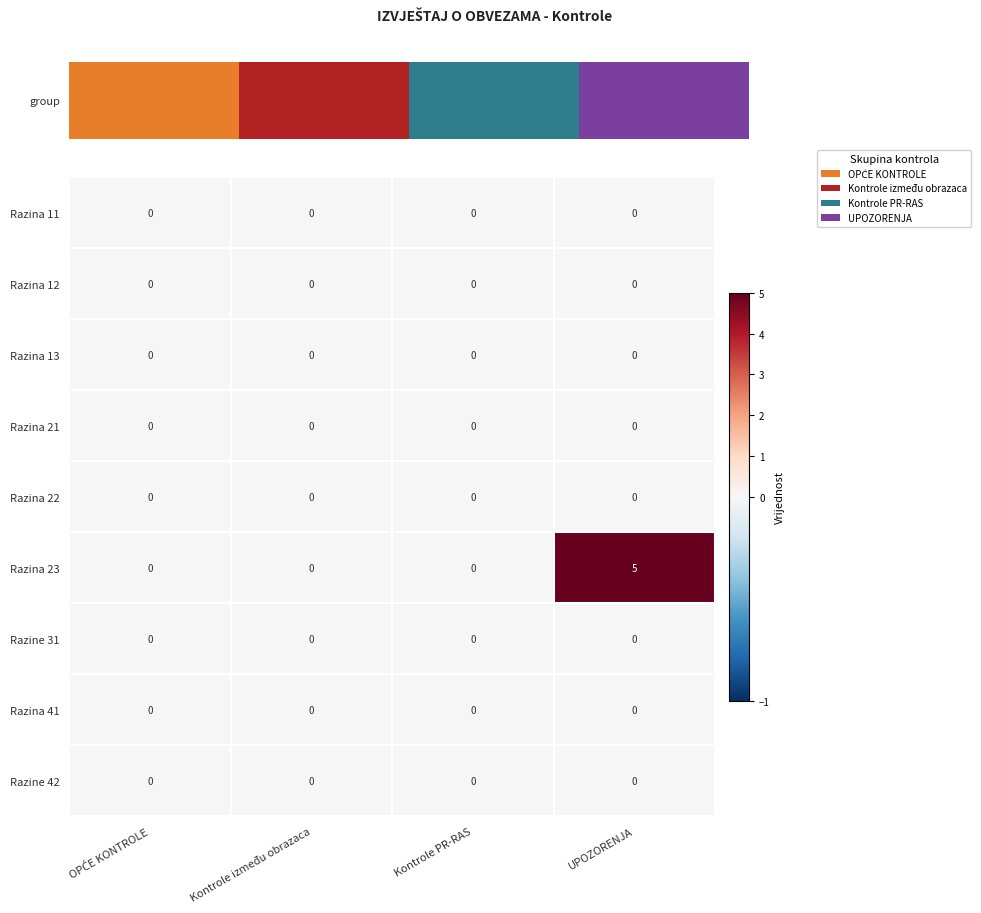

Which label corresponds to the smallest value in the chart?

OPĆE KONTROLE